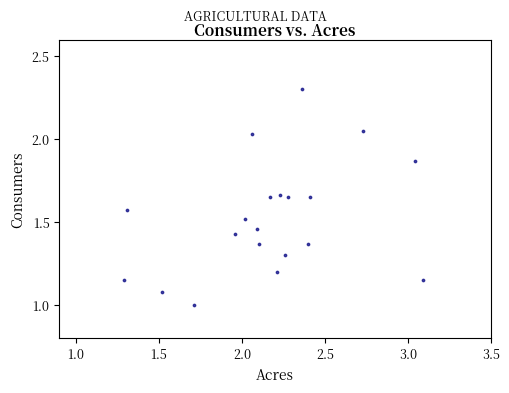

What is the range of Y values (max minus min)?

1.3